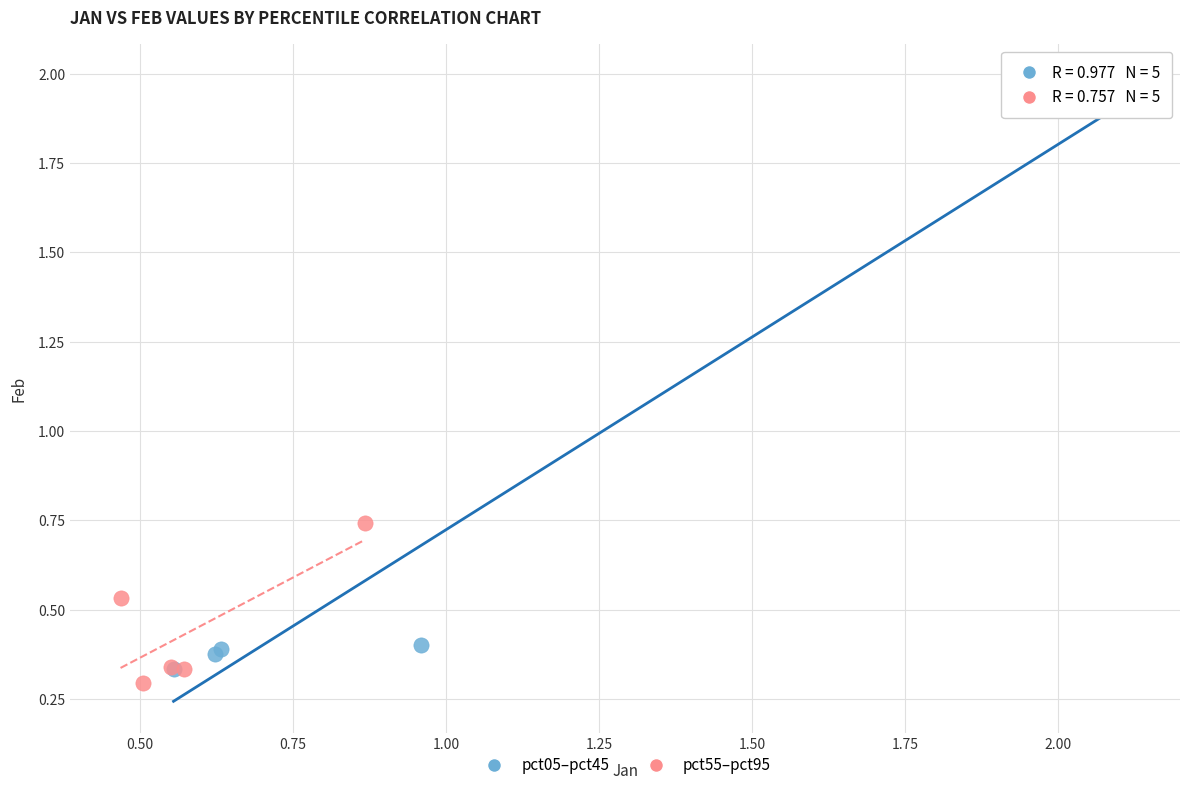

Which series has the widest spread of Y values?

pct05–pct45